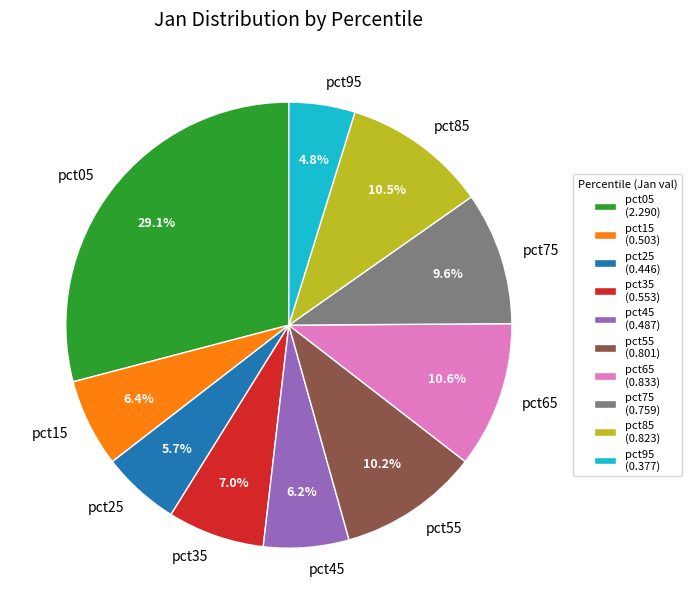

How many slices are in this pie chart?

10